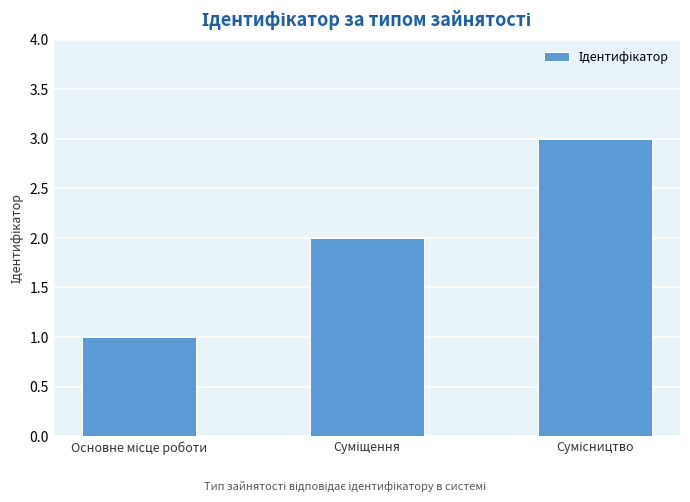

What is the maximum value shown in the chart?

3